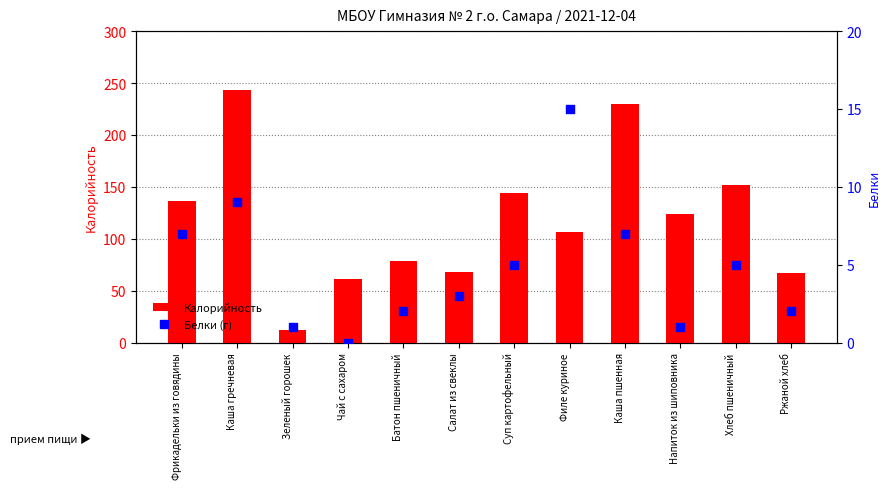

Which series has the largest Y range (max minus min)?

Калорийность